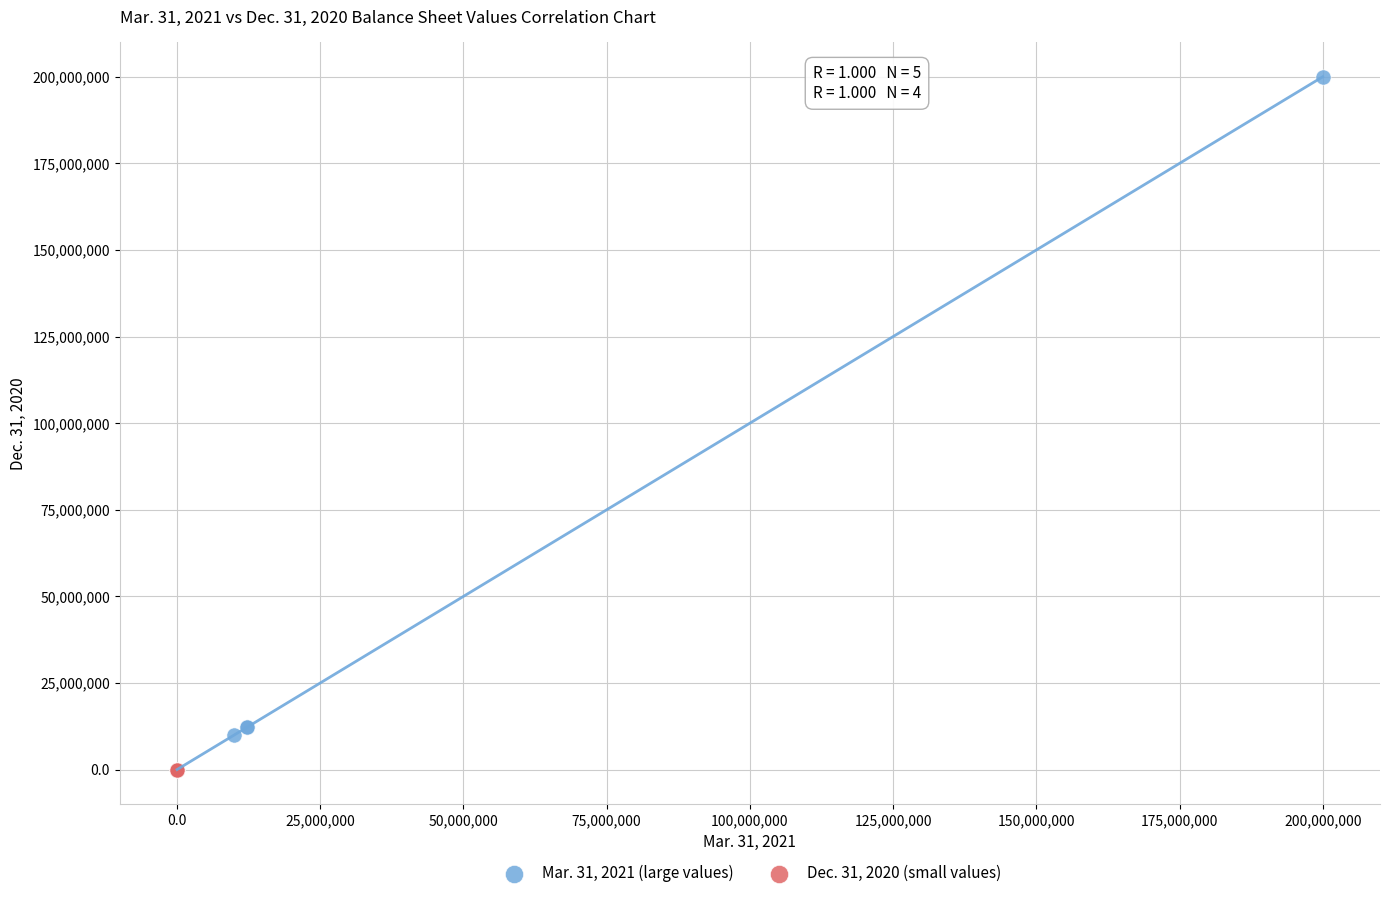

Which series contains the highest Y value?

Mar. 31, 2021 (large values)